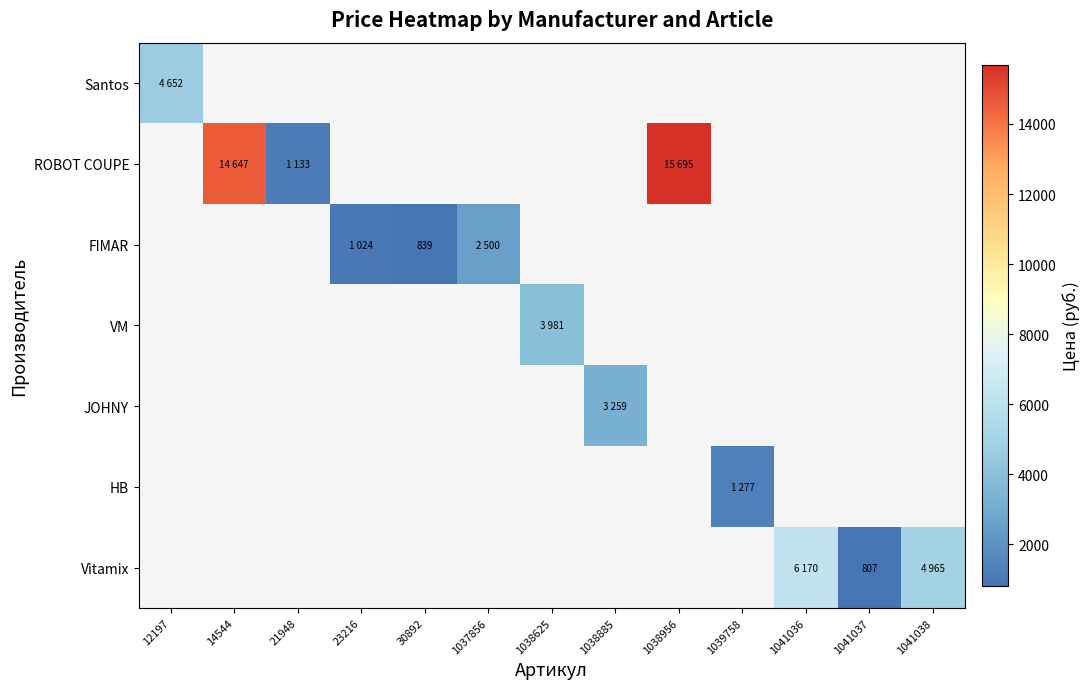

Which has a higher value, 1037856 or 1038625?

1038625